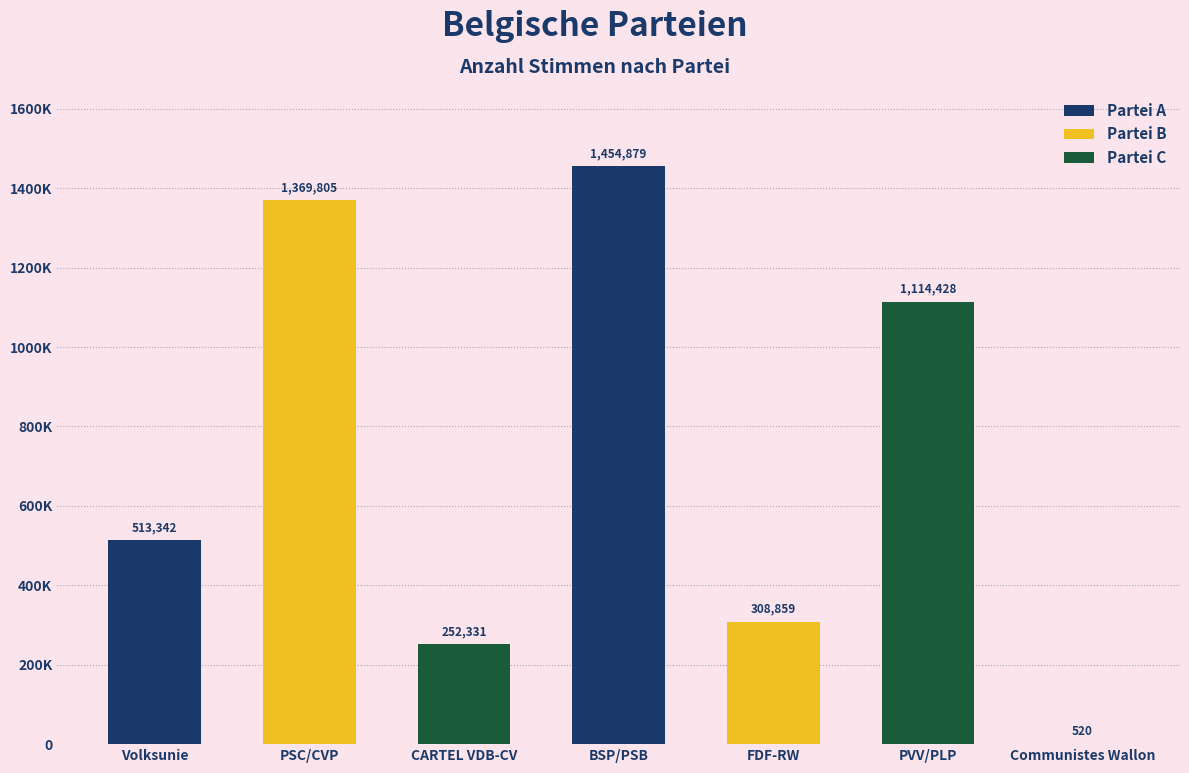

At which label is the value closest to 727699?

Volksunie